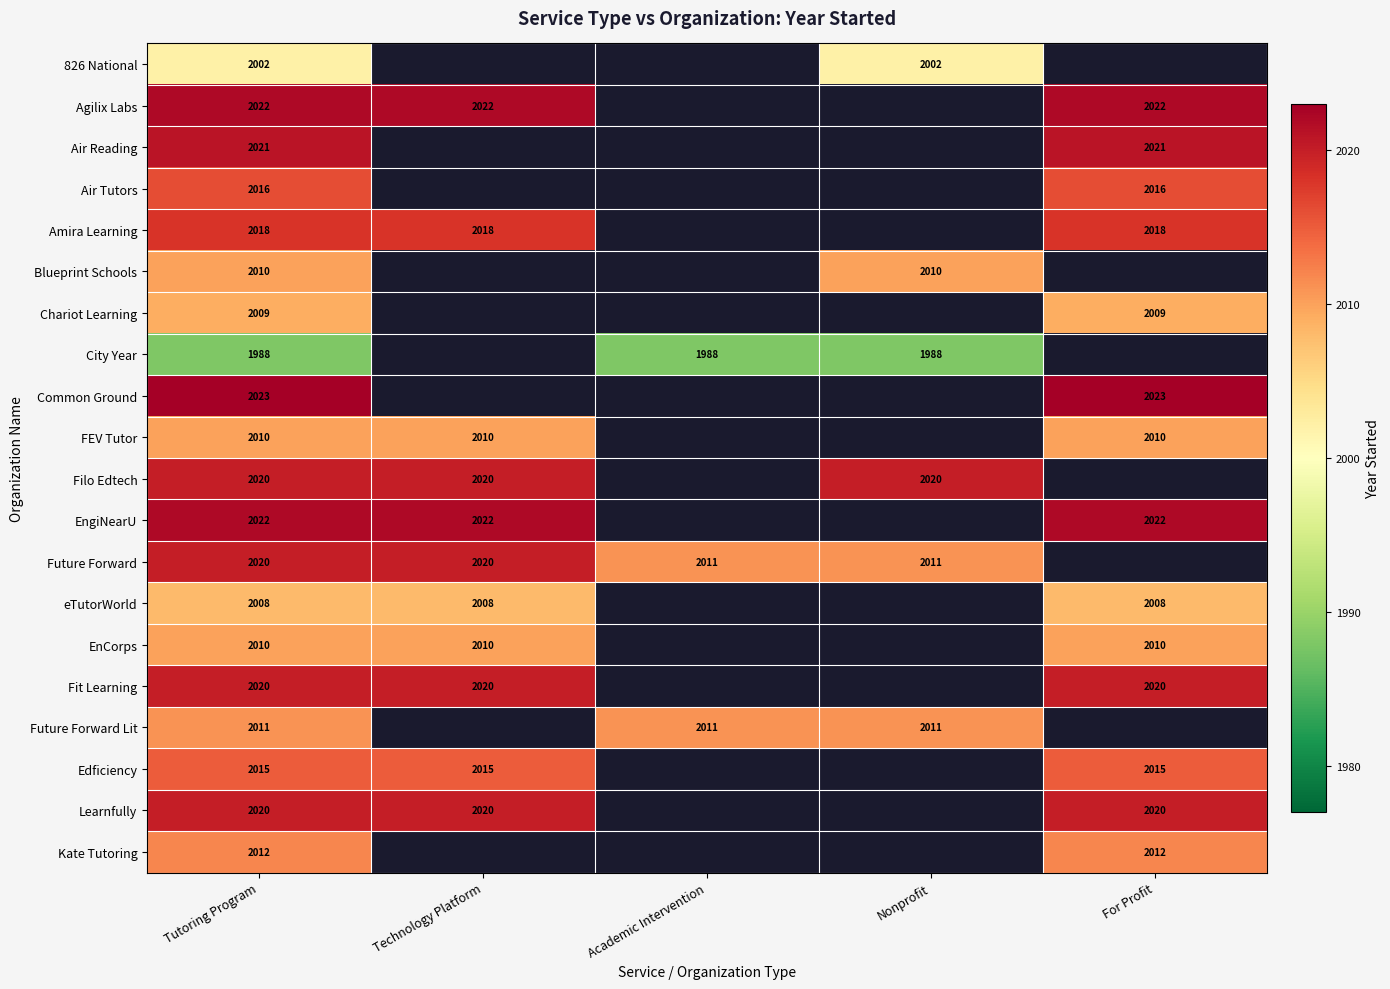

What is the total value across all series at Tutoring Program?

40277